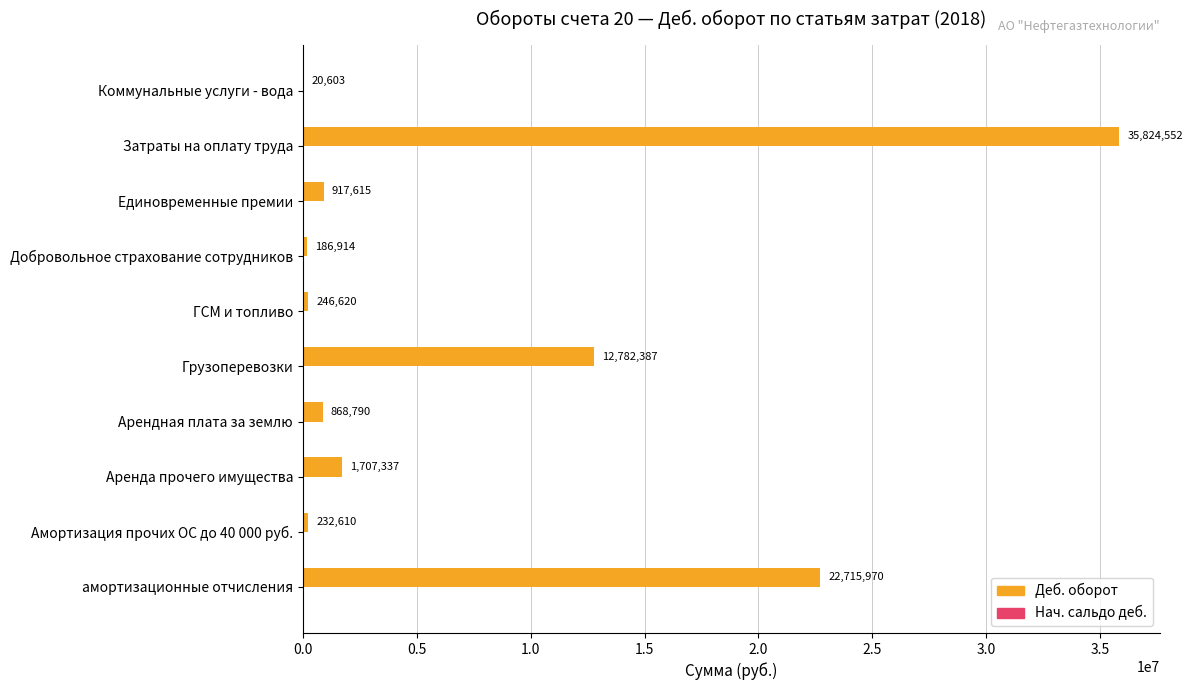

Which has a higher value, Добровольное страхование сотрудников or Арендная плата за землю?

Арендная плата за землю